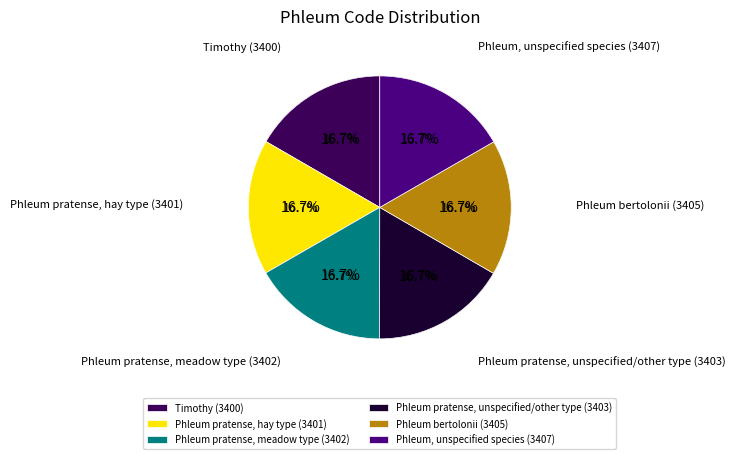

True or false: Phleum, unspecified species accounts for 17% of the total.

True